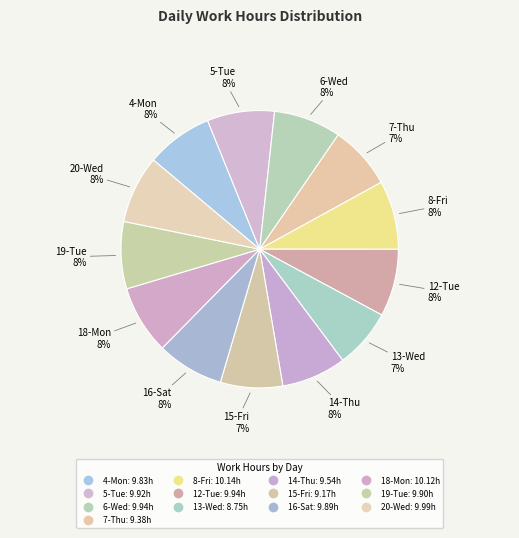

How many segments does this pie chart have?

13